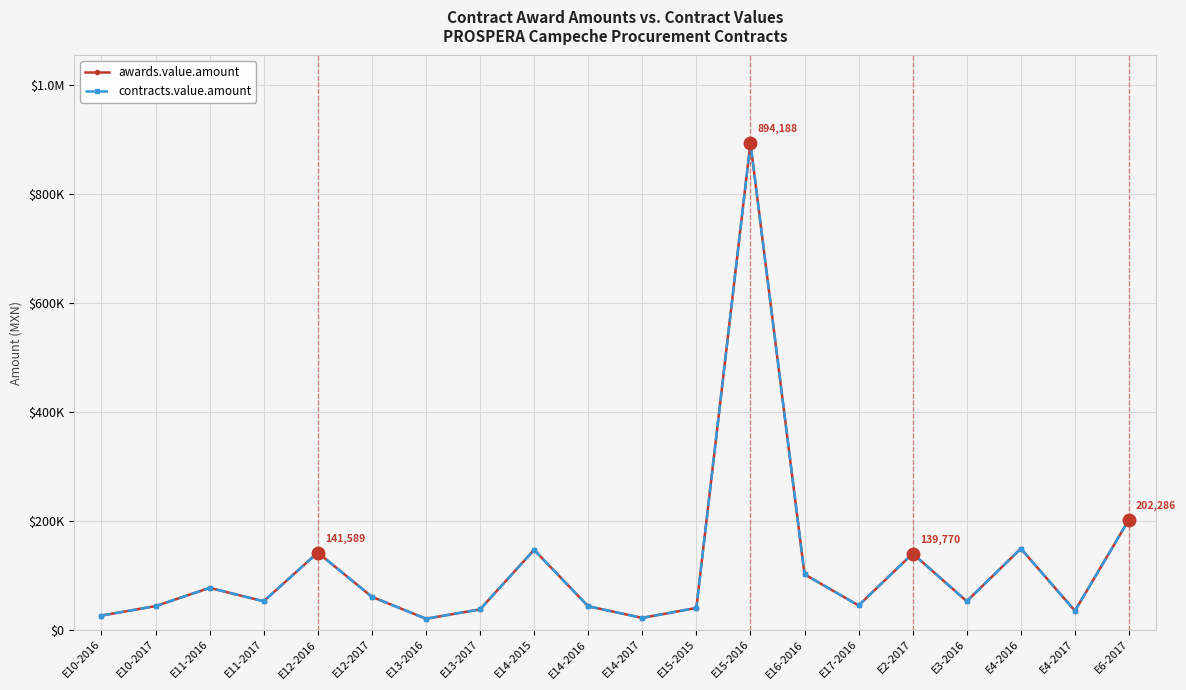

At which label does awards.value.amount reach its minimum?

E13-2016